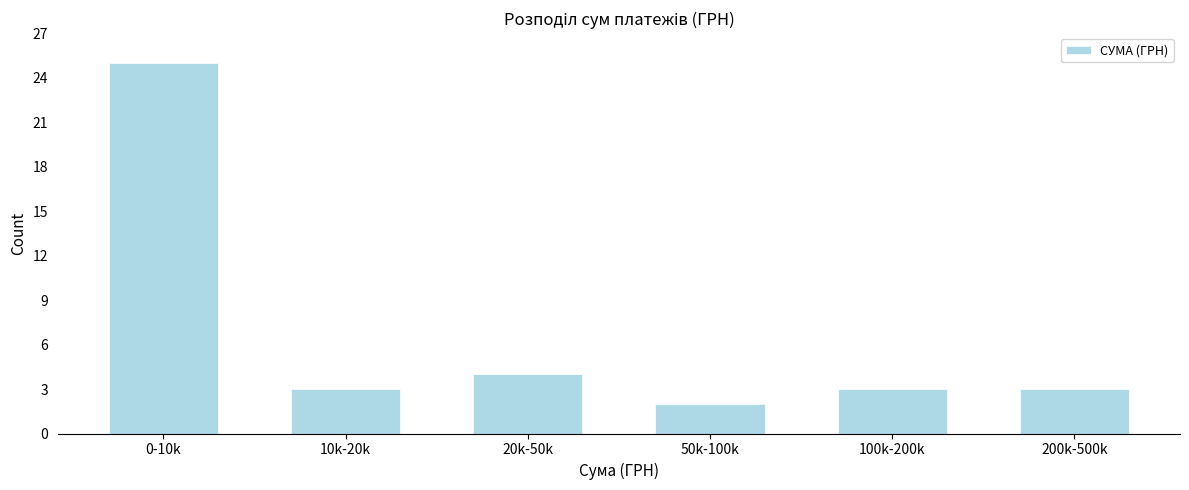

Reading left to right, what are all the values shown in this chart?

25	3	4	2	3	3